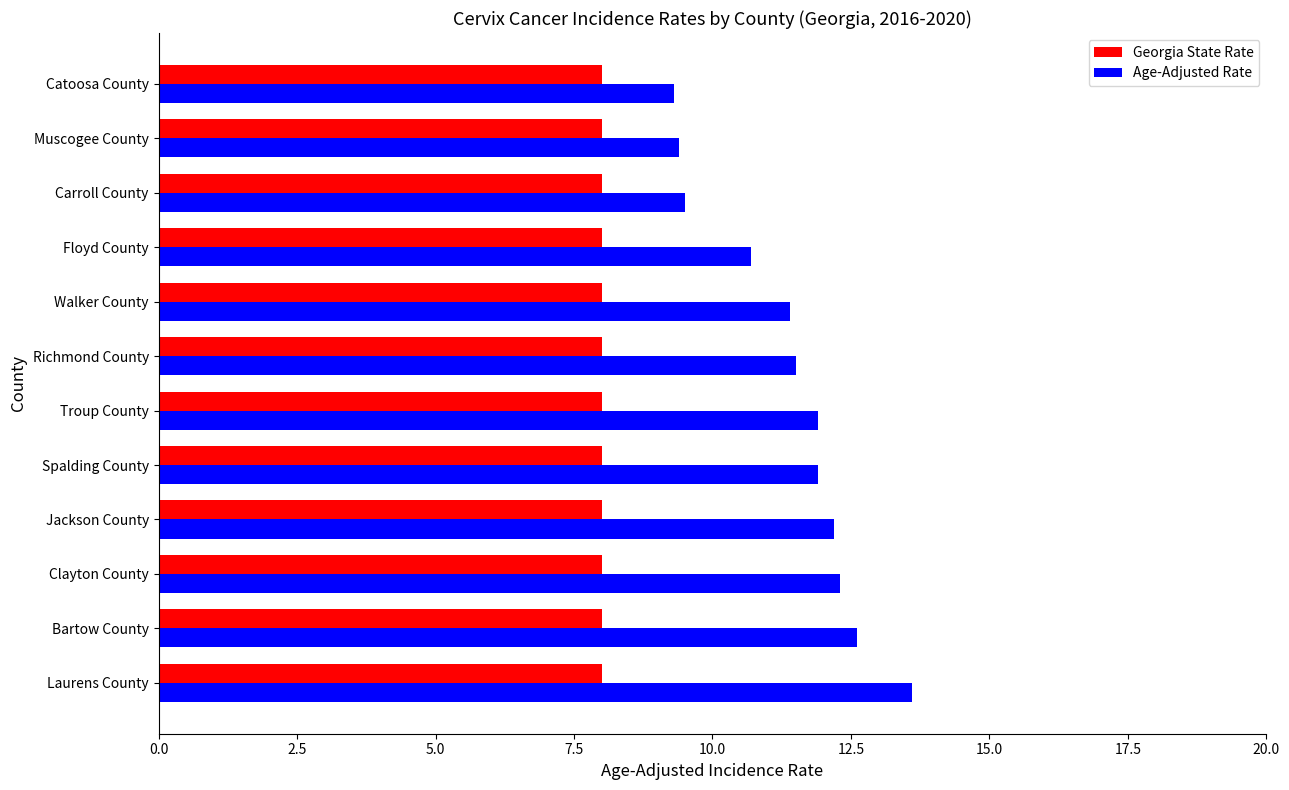

What is the minimum value for Georgia State Rate?

8.0